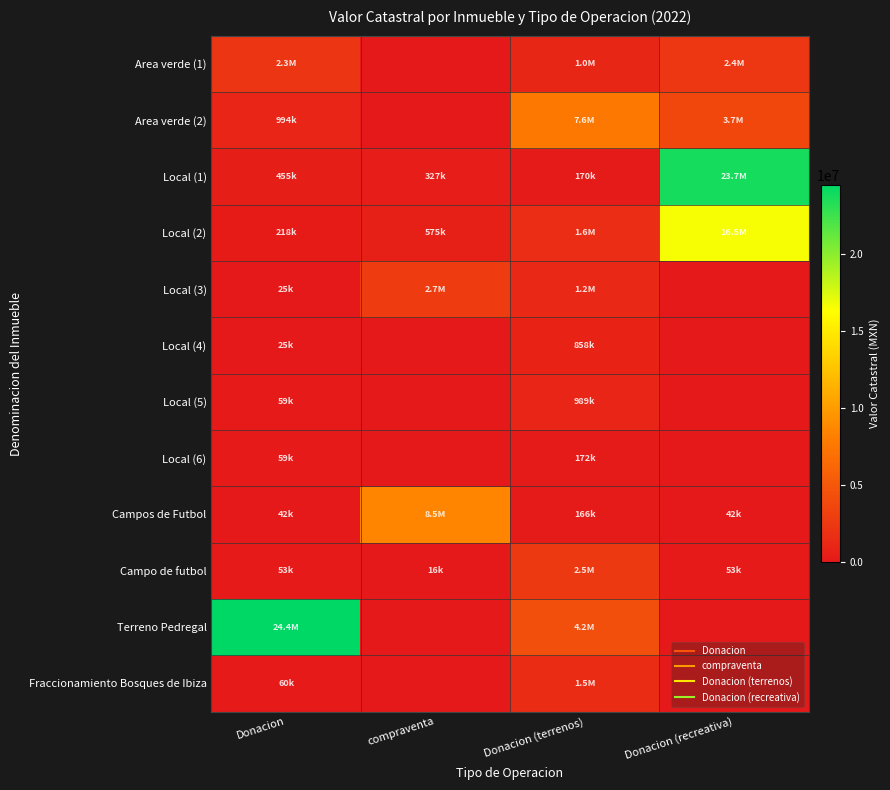

At how many categories does at least one series exceed 16992579?

2